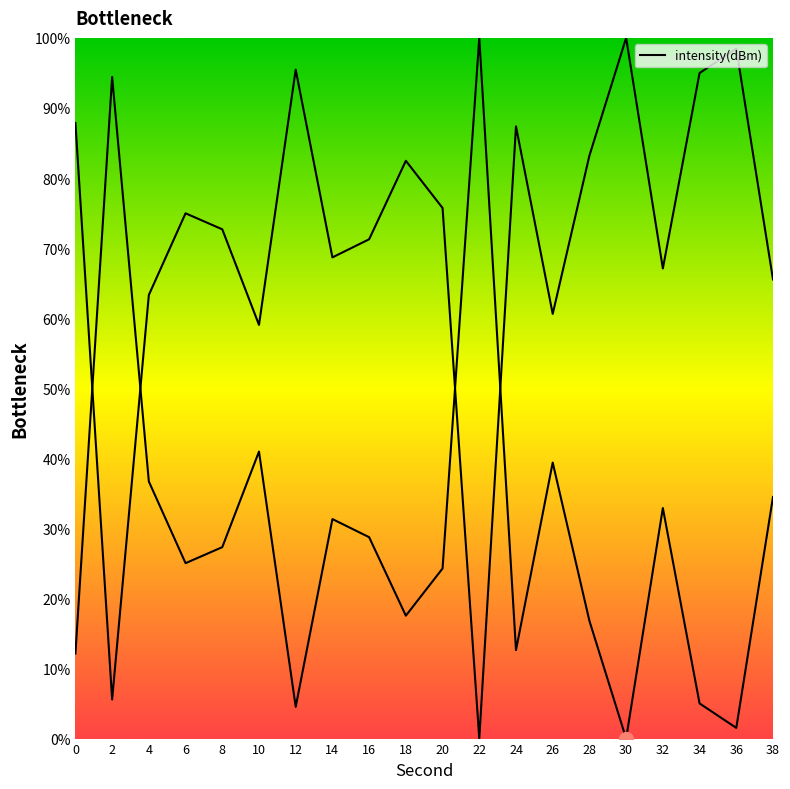

What is the ratio of the value at 12 to the value at 24?

0.4